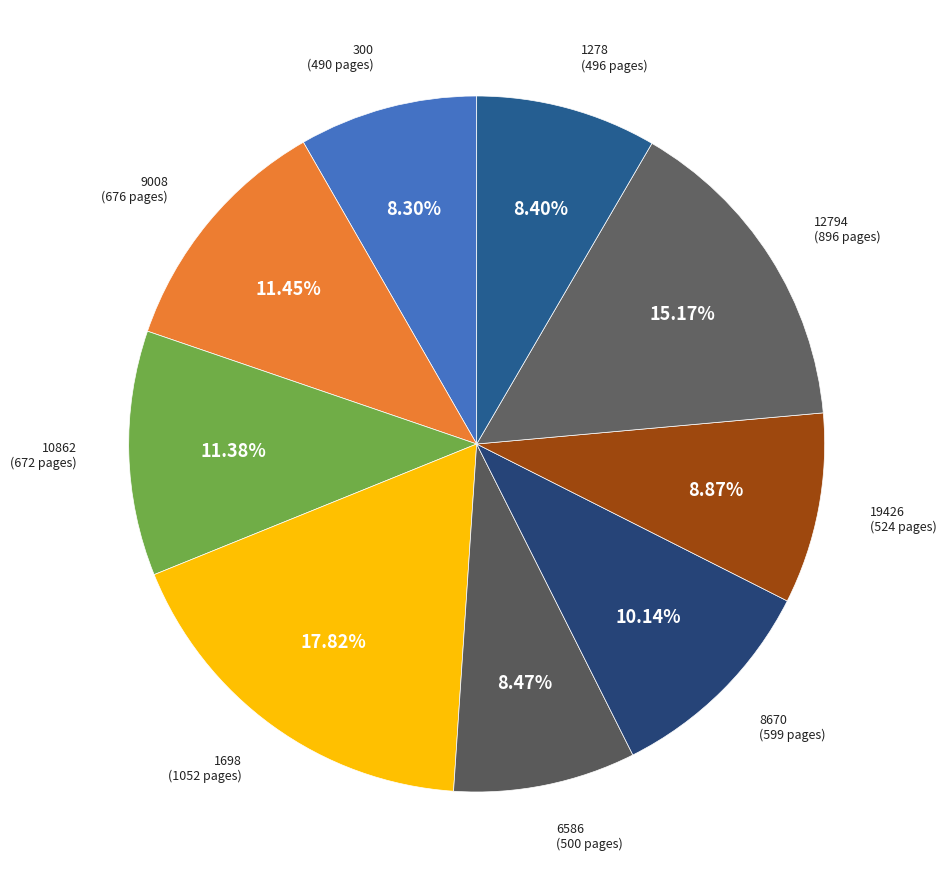

How many segments does this pie chart have?

9